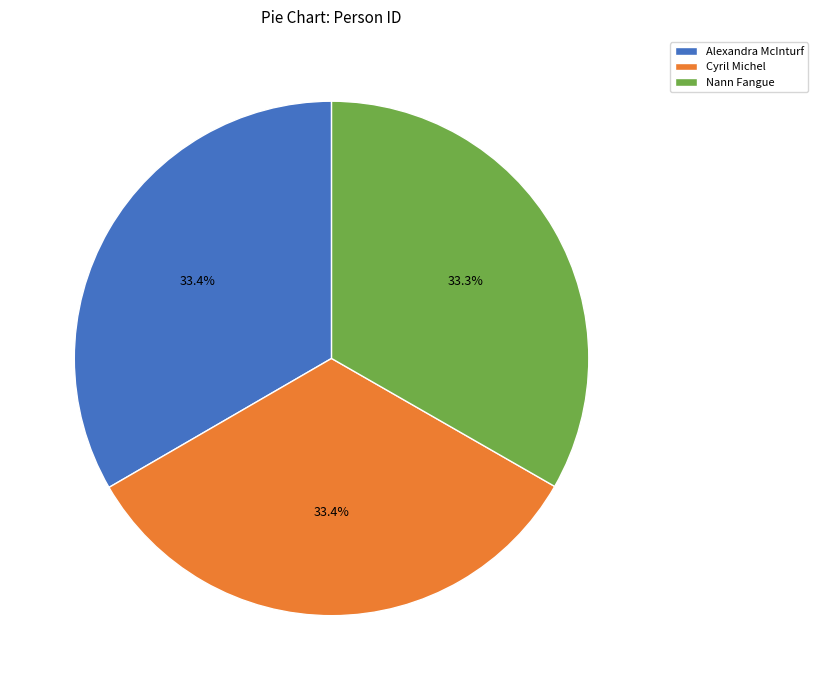

How many slices are in this pie chart?

3